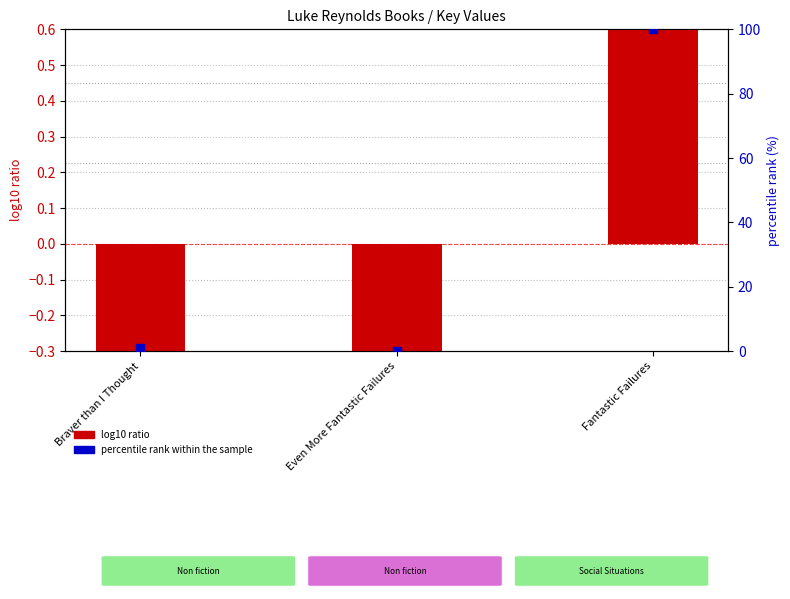

What are all the series names shown in the legend?

log10 ratio, percentile rank within the sample